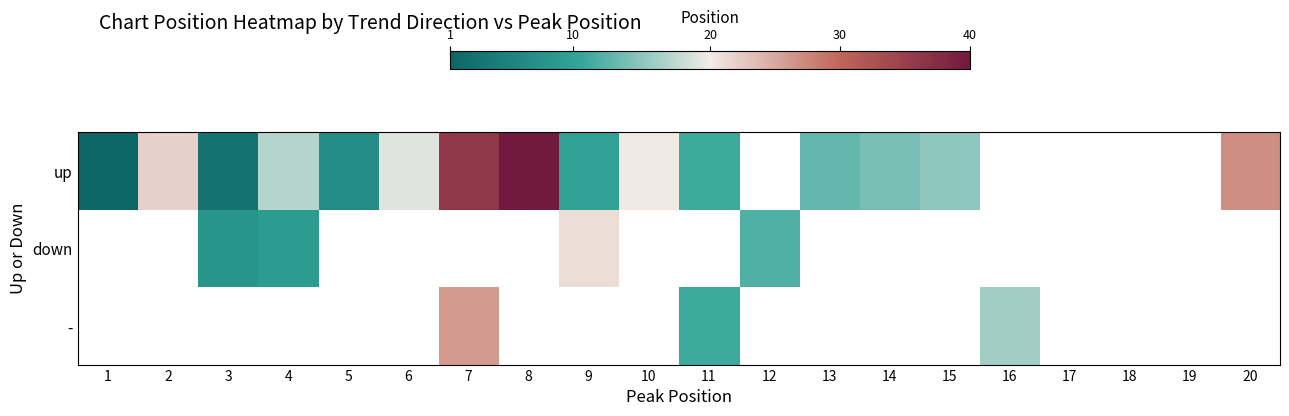

List the series in order of their overall mean, lowest first.

up, down, -